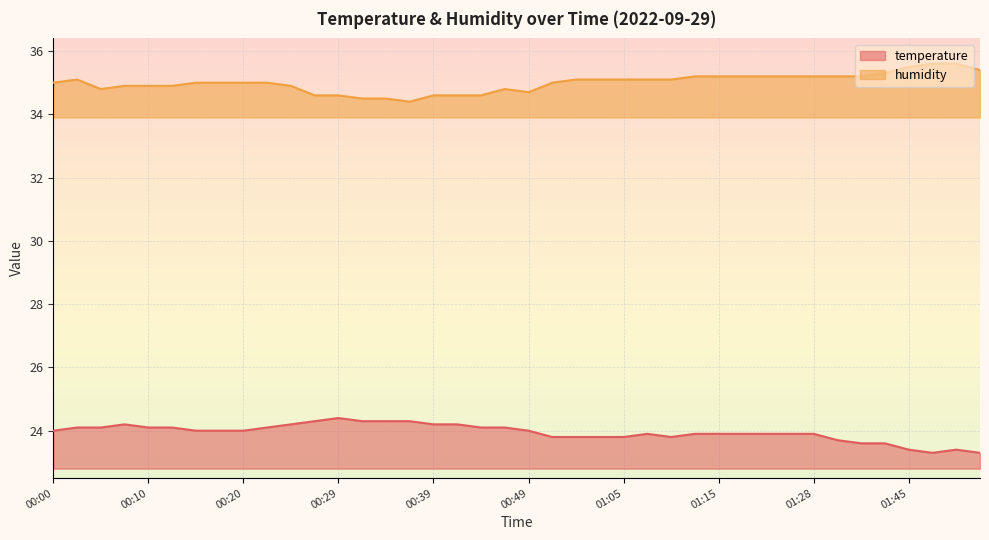

The humidity series shows 34.9 at 00:12. True or false?

True